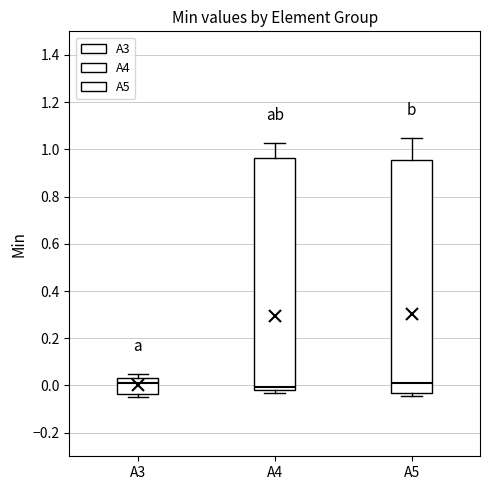

Reading left to right, transcribe this box plot: for each box, give where its median line is, the range the box spans, and where its two whiskers end, as read against the y-axis. The values are not printed on the chart, so give them approximately, as read against the axis.

A3: median 0.02, box -0.04 to 0.04, whiskers -0.04 (just below the box's lower edge) to 0.04 (just above the box's upper edge)
A4: median 0.00, box -0.02 to 0.96, whiskers -0.04 to 1.02
A5: median 0.00, box -0.04 to 0.96, whiskers -0.04 (just below the box's lower edge) to 1.04